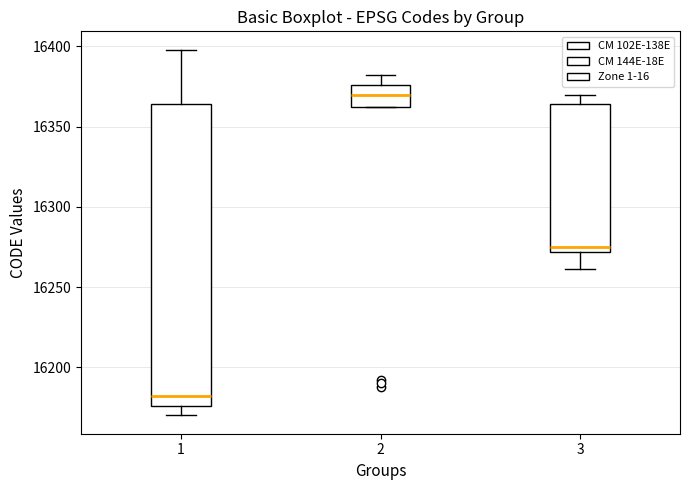

Reading left to right, transcribe this box plot: for each box, give where its median line is, the range the box spans, and where its two whiskers end, as read against the y-axis. The values are not printed on the chart, so give them approximately, as read against the axis.

1: median 16180, box 16175 to 16365, whiskers 16170 to 16400
2: median 16370, box 16360 to 16375, whiskers 16360 to 16380
3: median 16275, box 16270 to 16365, whiskers 16260 to 16370